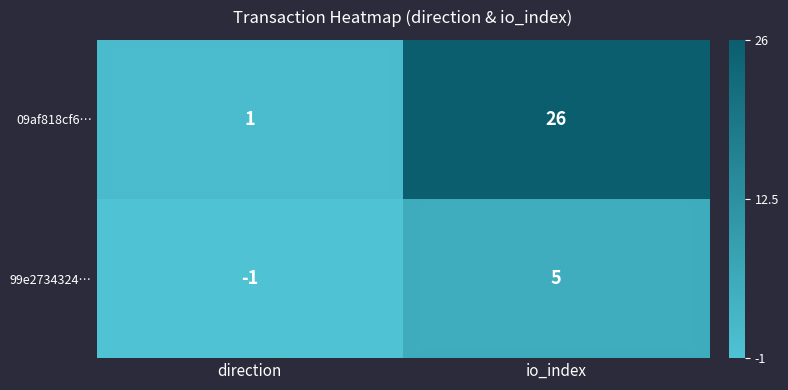

Which series has the largest range (max minus min)?

09af818cf6…